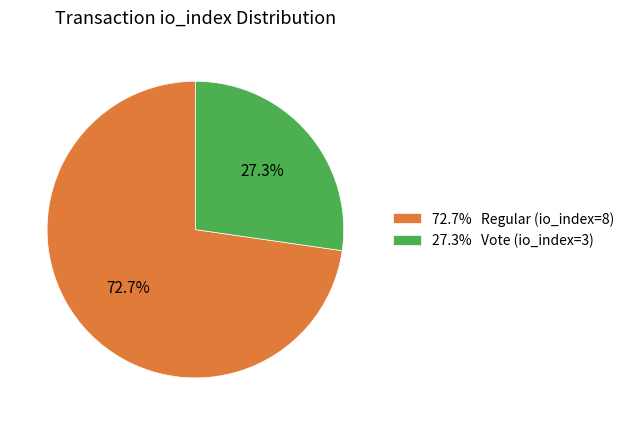

Is there any slice that represents more than half of the pie?

Yes